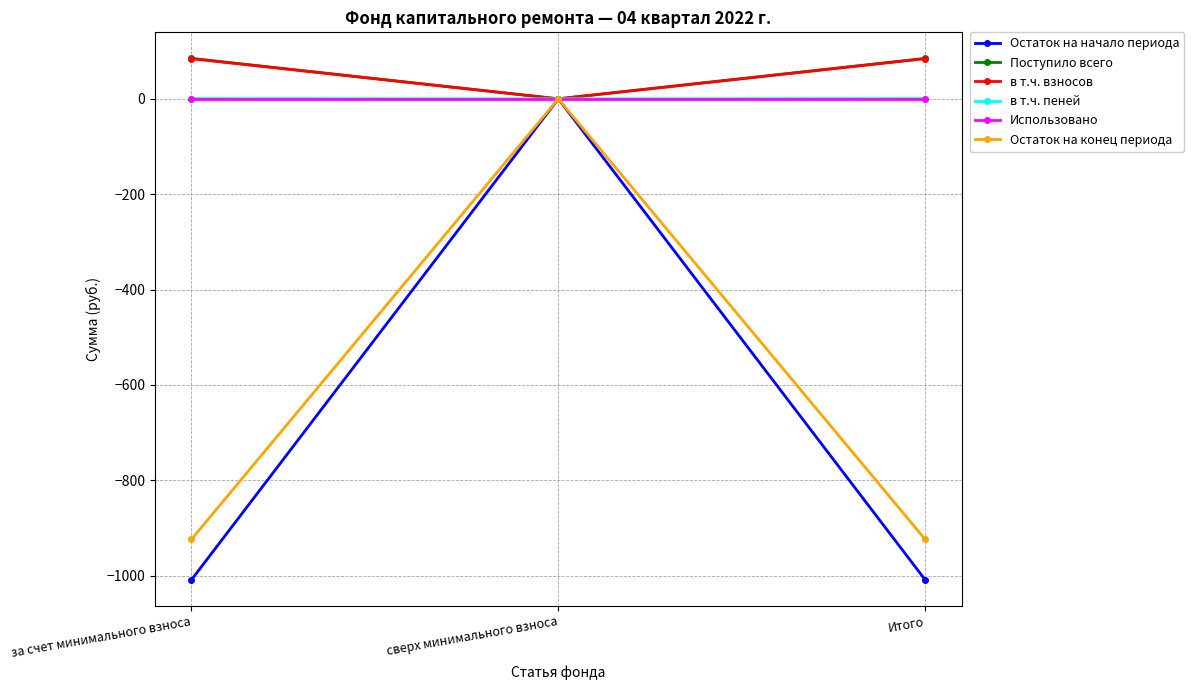

Is the value of в т.ч. взносов at за счет минимального взноса greater than the value of Поступило всего at сверх минимального взноса?

Yes